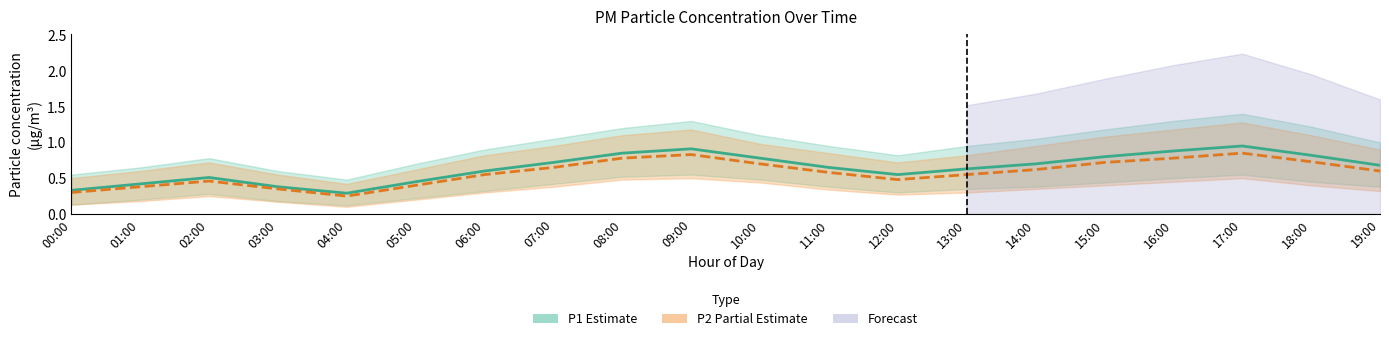

What position from the left is 12:00?

13